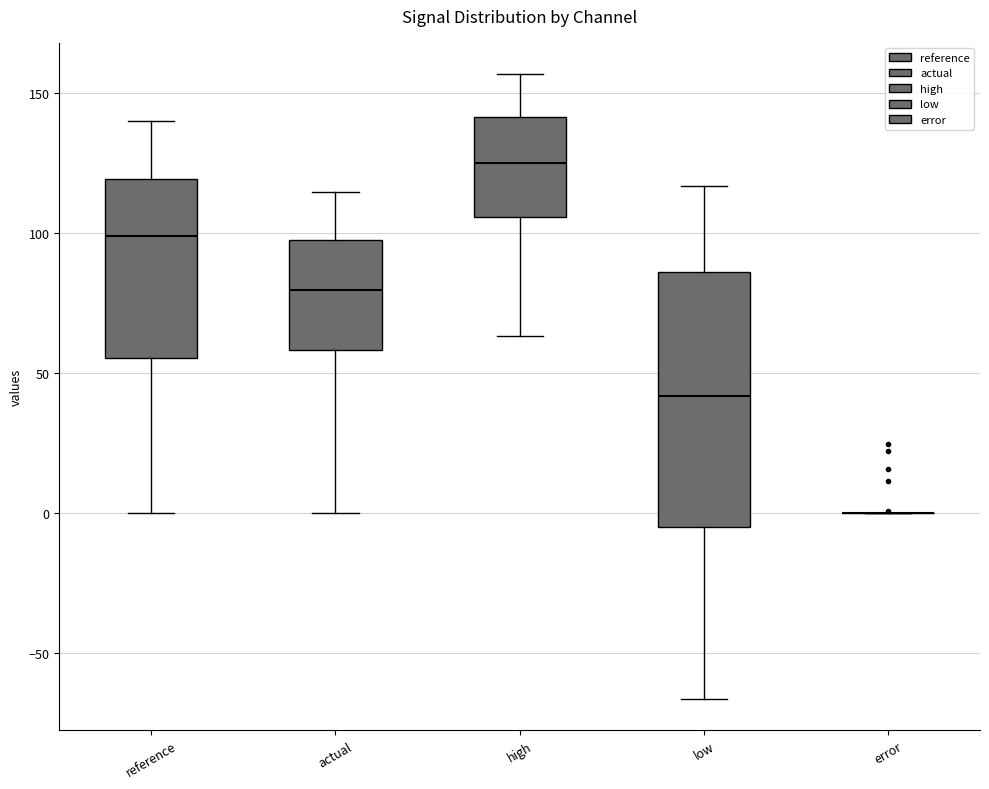

Reading left to right, transcribe this box plot: for each box, give where its median line is, the range the box spans, and where its two whiskers end, as read against the y-axis. The values are not printed on the chart, so give them approximately, as read against the axis.

reference: median 100, box 55 to 120, whiskers 0 to 140
actual: median 80, box 60 to 100, whiskers 0 to 115
high: median 125, box 105 to 140, whiskers 65 to 155
low: median 40, box -5 to 85, whiskers -65 to 115
error: box collapsed to a line at 0, whiskers 0 to 0